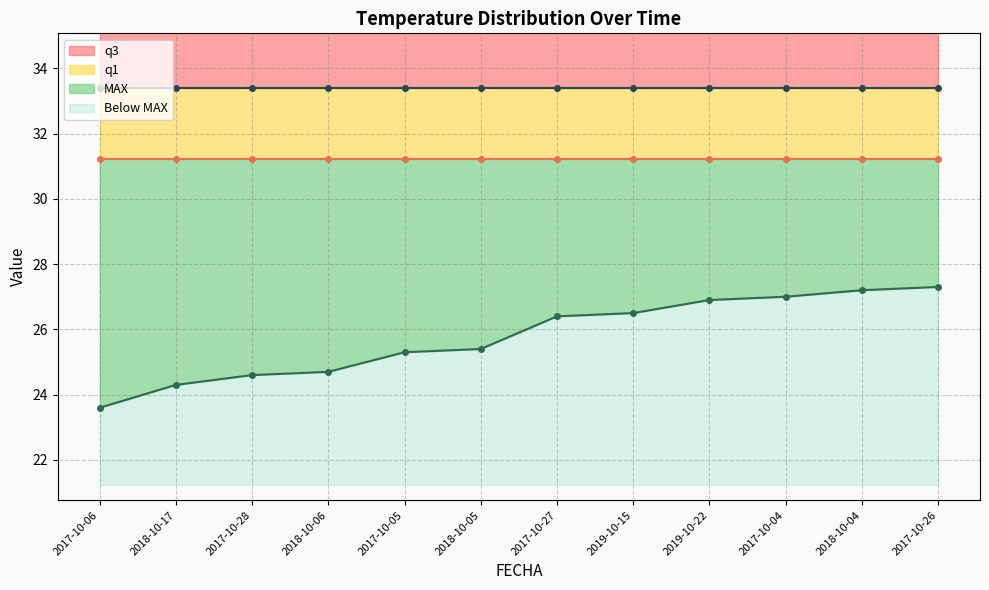

Is the value of q3 at 2017-10-28 greater than the value of MAX at 2017-10-04?

Yes